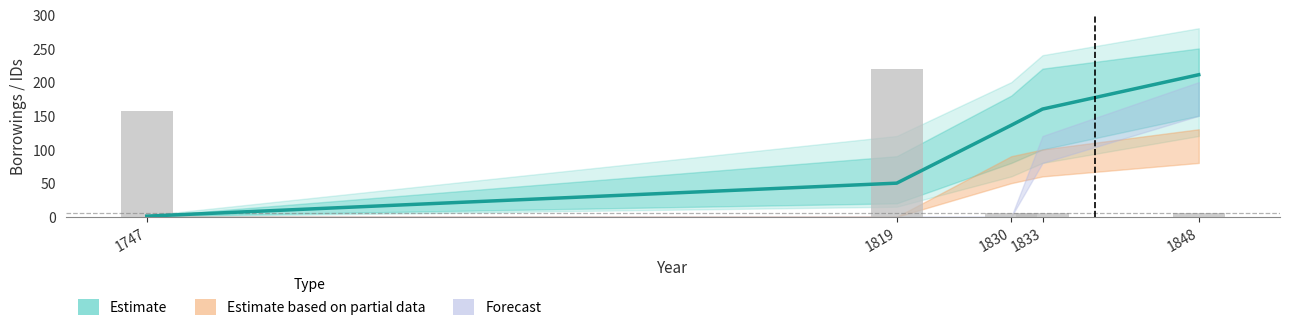

Rank the categories by value from highest to lowest.

1848, 1833, 1830, 1819, 1747